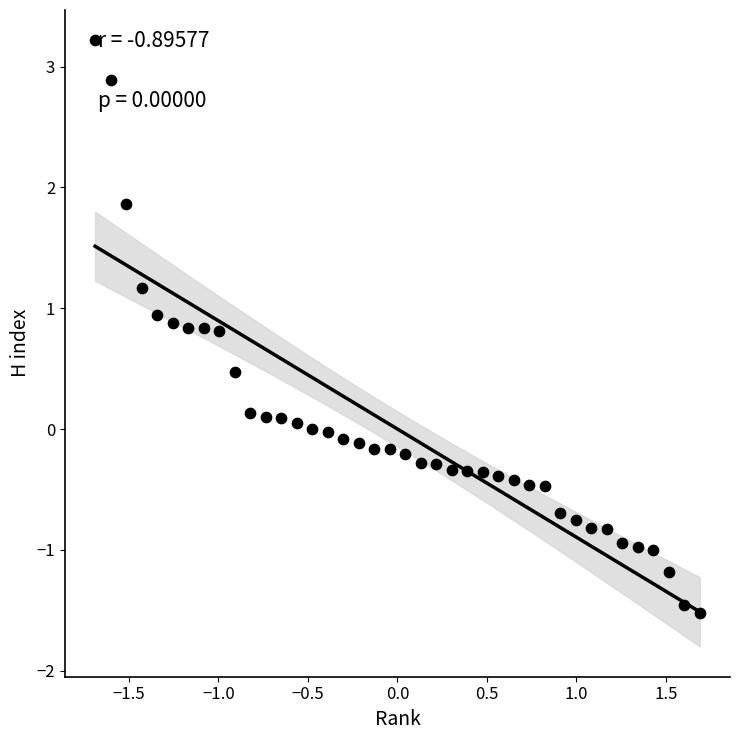

What is the range of Y values (max minus min)?

4.7